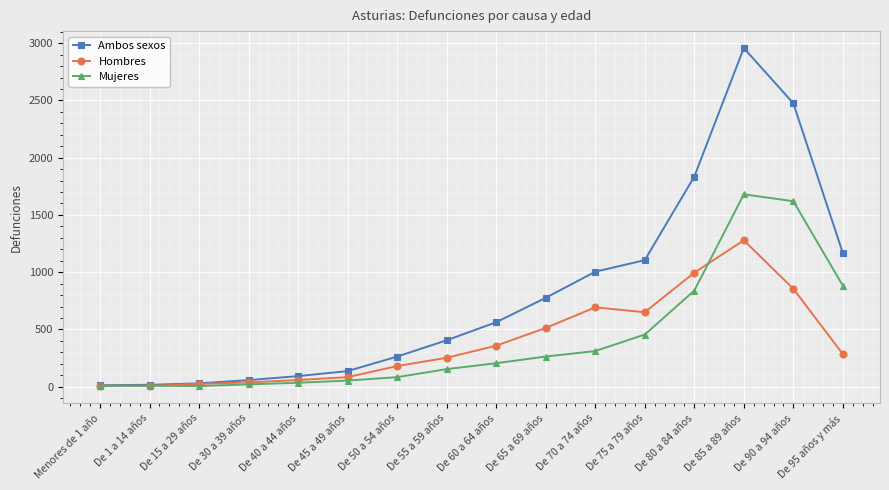

At De 65 a 69 años, list the series in order from largest to smallest.

Ambos sexos, Hombres, Mujeres